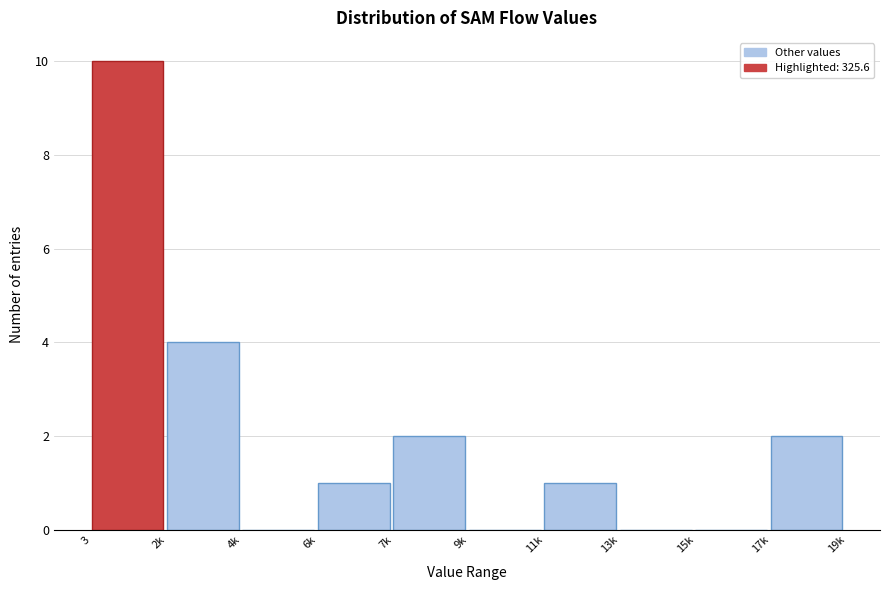

Reading left to right, what are all the values shown in this chart?

3=10	2k=4	4k=0	6k=1	7k=2	9k=0	11k=1	13k=0	15k=0	17k=2